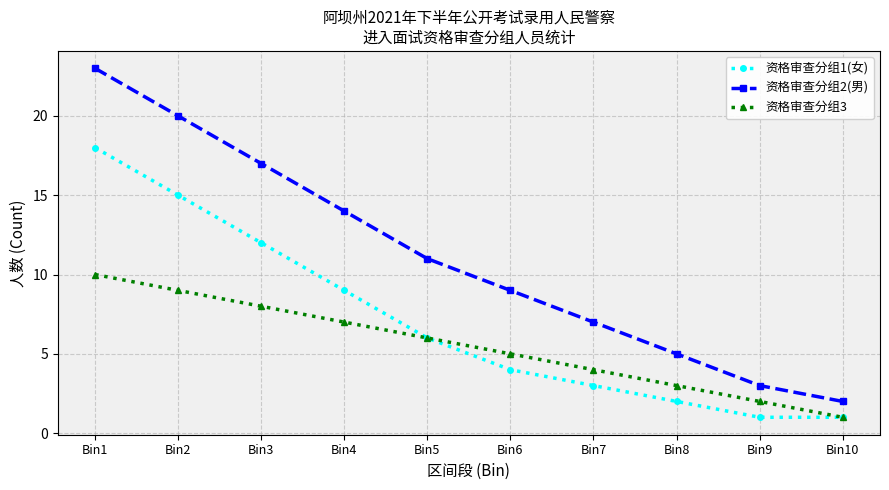

The 资格审查分组3 series shows 3 at Bin8. True or false?

True